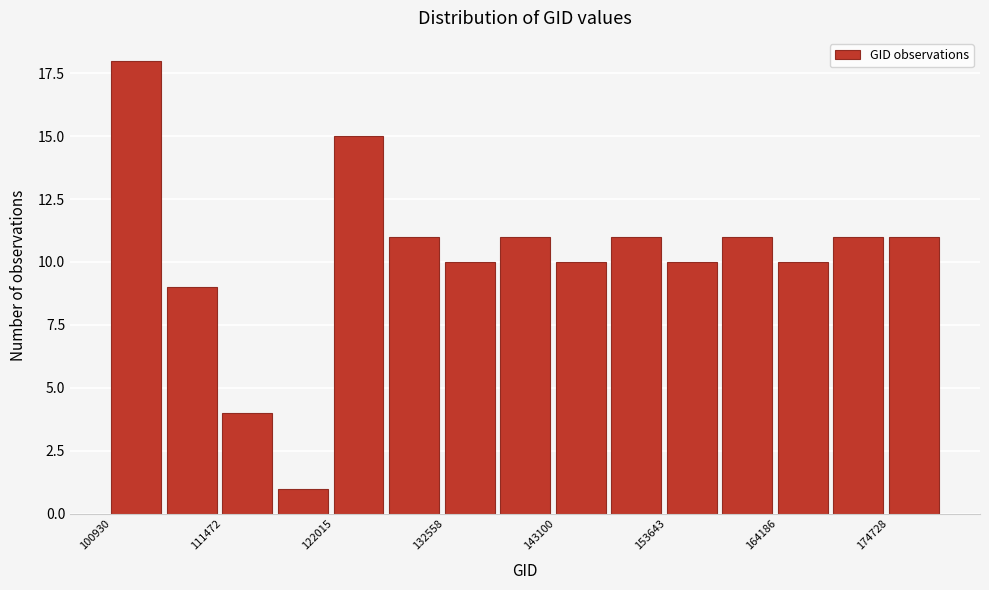

Around what value on the x-axis is the tallest bar? Give the approximate position of its centre, as read against the axis.

104000